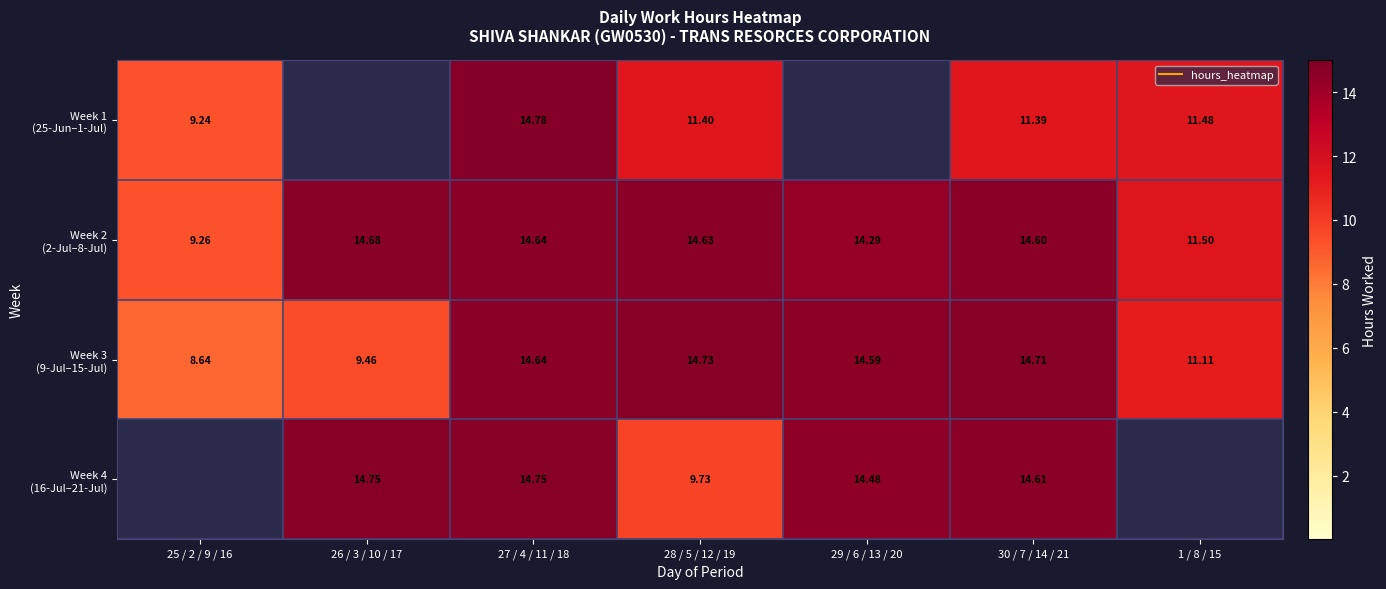

Rank the series at 29 / 6 / 13 / 20 from lowest to highest value.

Week 1 (25-Jun–1-Jul), Week 2 (2-Jul–8-Jul), Week 4 (16-Jul–21-Jul), Week 3 (9-Jul–15-Jul)